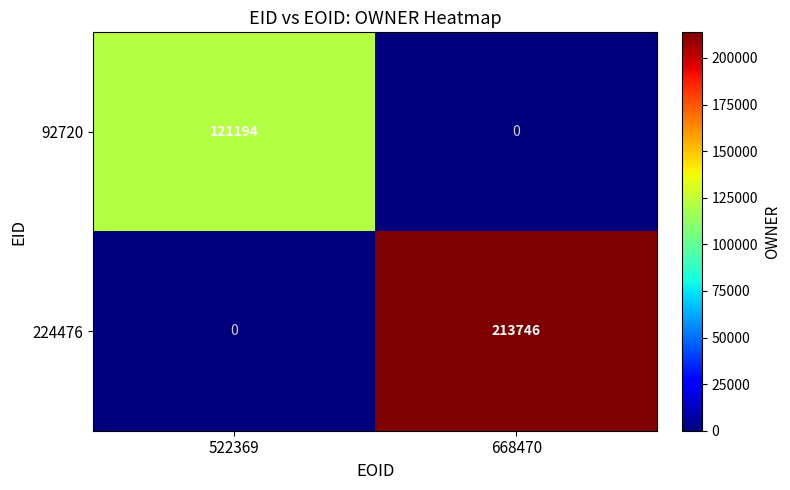

The 92720 series shows 121194 at 522369. True or false?

True